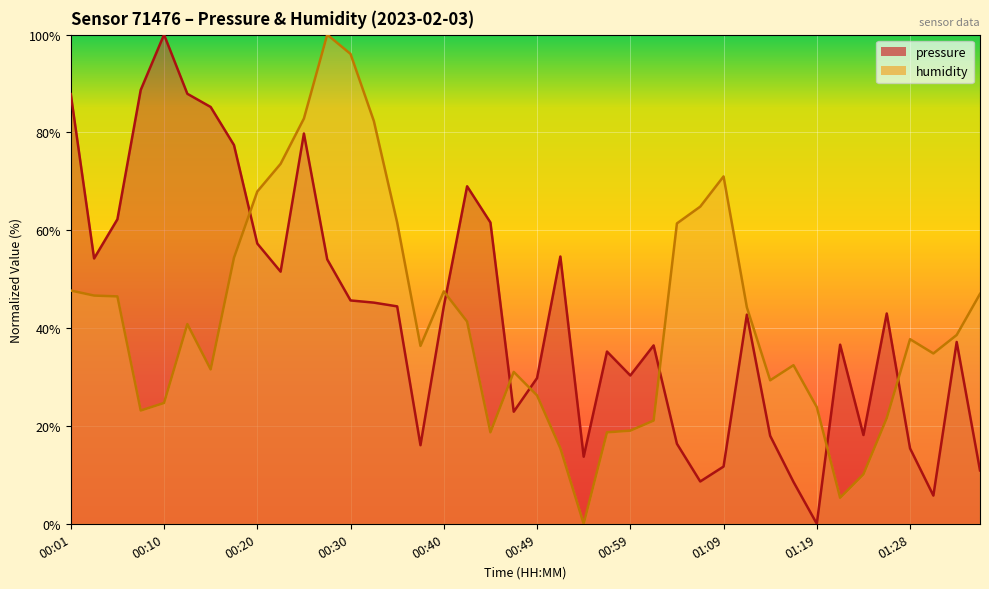

What is the difference between the second highest and minimum values in the pressure series?

88.7